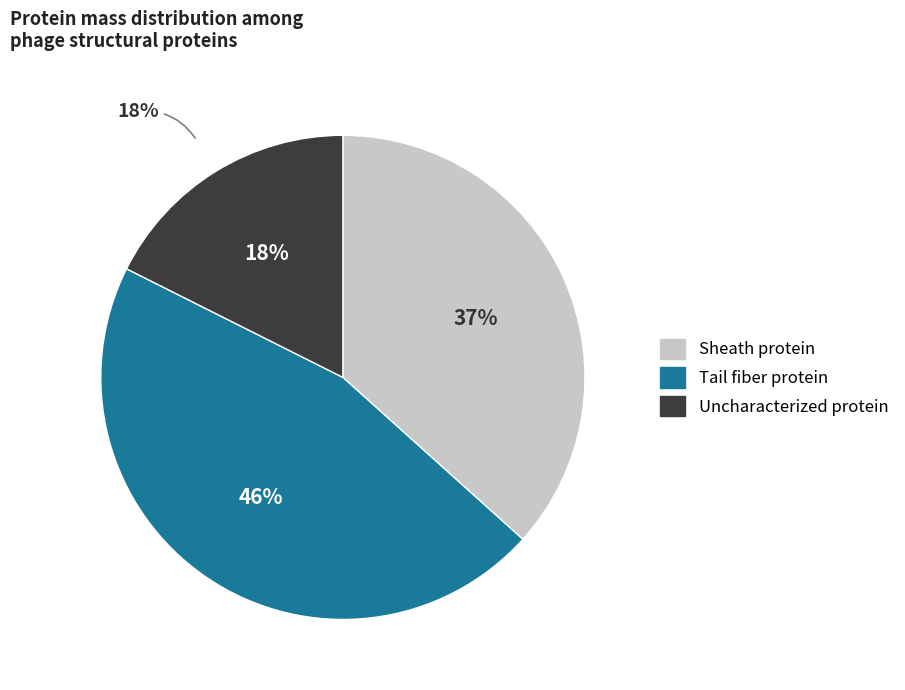

To the nearest percent, what percentage of the pie is Sheath protein?

37%